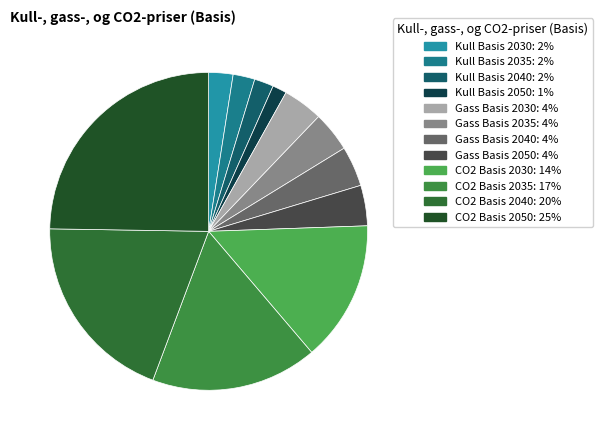

To the nearest percent, what is the difference between the largest and smallest slice percentages?

23%